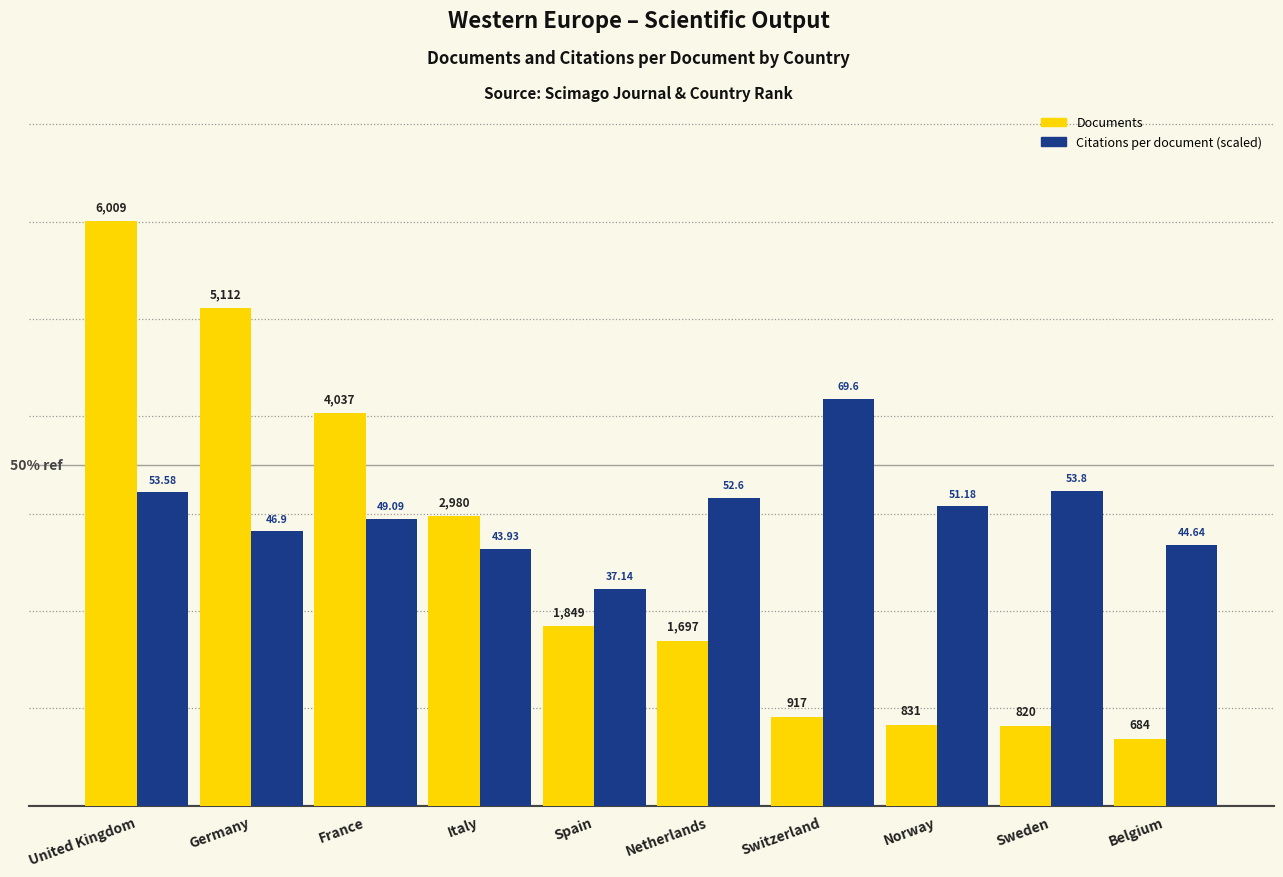

What is the total value across all series at United Kingdom?

9228.6